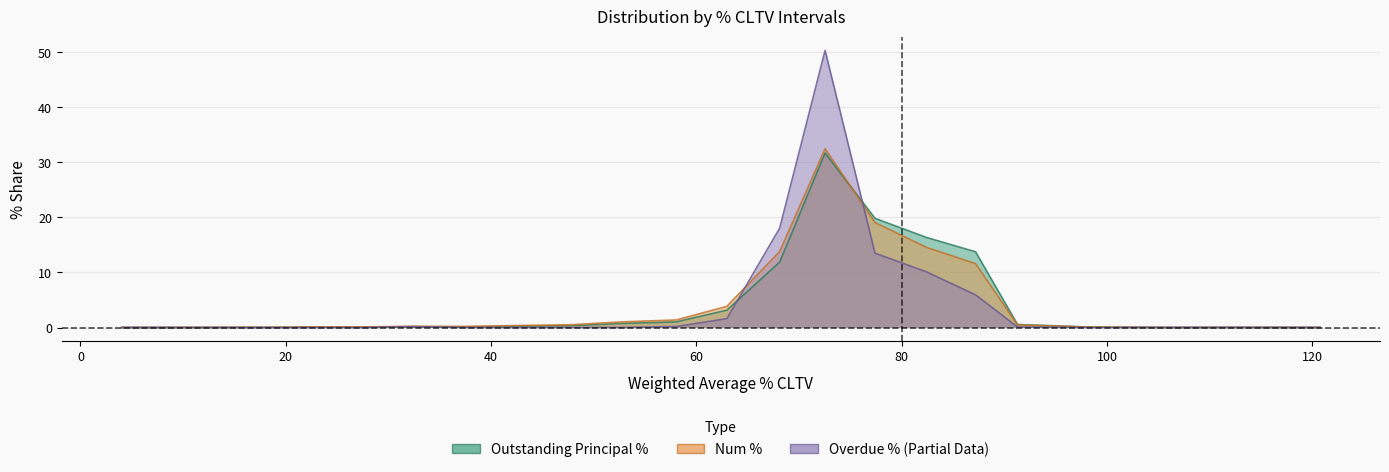

How many categories are shown in the chart?

24